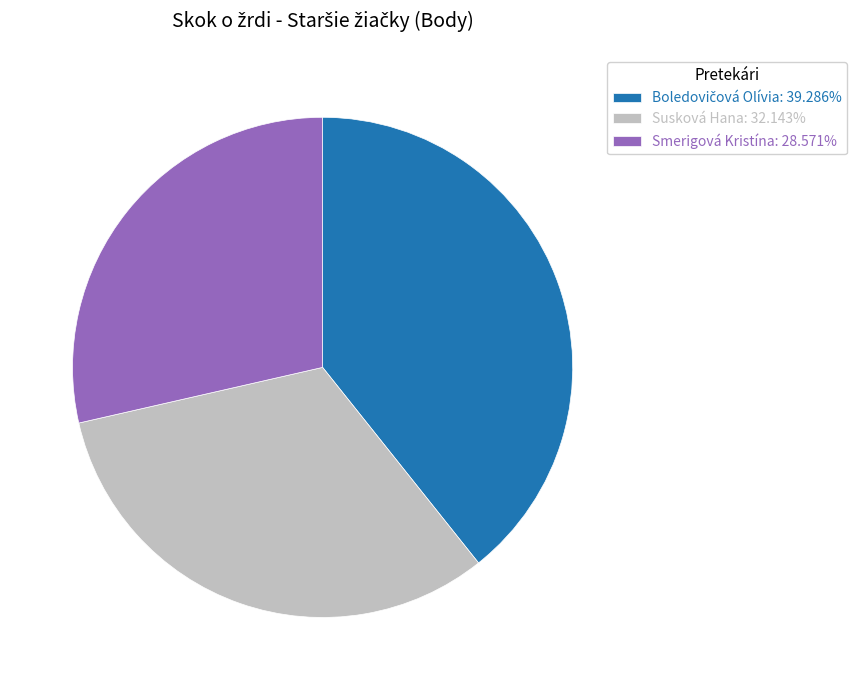

Is it true that Smerigová Kristína is 18% of the pie?

False